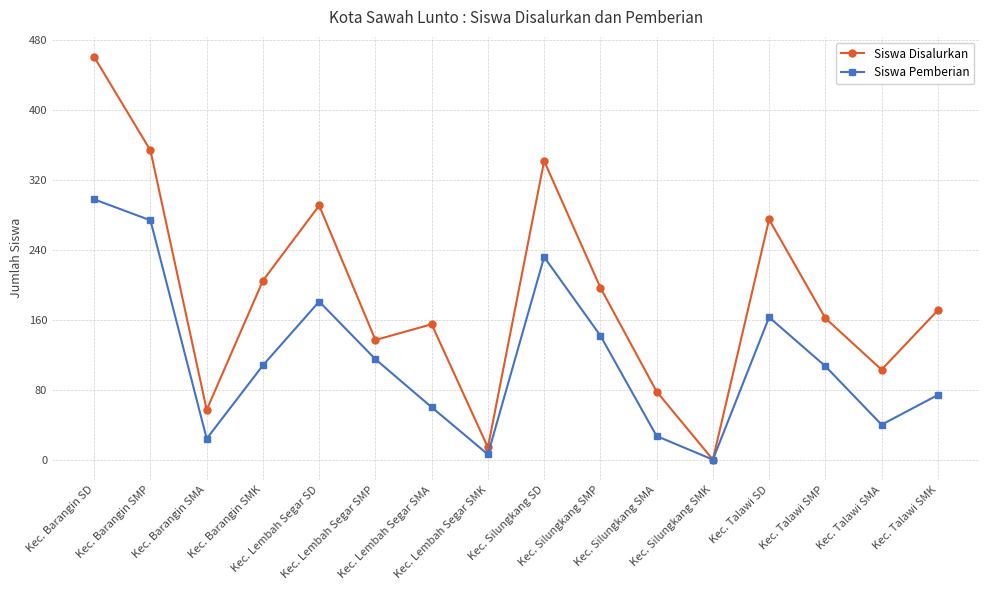

What is the value of the Siswa Disalurkan point at the 5th from the left?

291